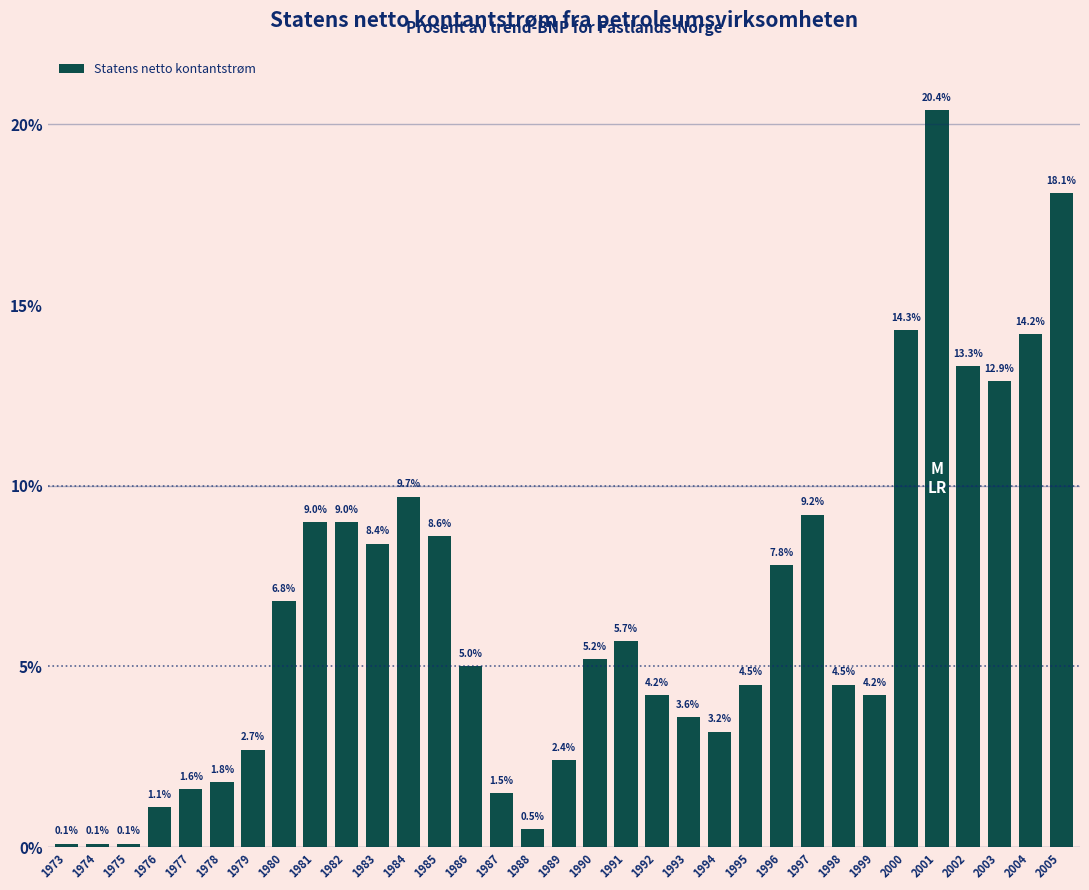

Reading left to right, what are all the values shown in this chart?

1973=0.1	1974=0.1	1975=0.1	1976=1.1	1977=1.6	1978=1.8	1979=2.7	1980=6.8	1981=9.0	1982=9.0	1983=8.4	1984=9.7	1985=8.6	1986=5.0	1987=1.5	1988=0.5	1989=2.4	1990=5.2	1991=5.7	1992=4.2	1993=3.6	1994=3.2	1995=4.5	1996=7.8	1997=9.2	1998=4.5	1999=4.2	2000=14.3	2001=20.4	2002=13.3	2003=12.9	2004=14.2	2005=18.1